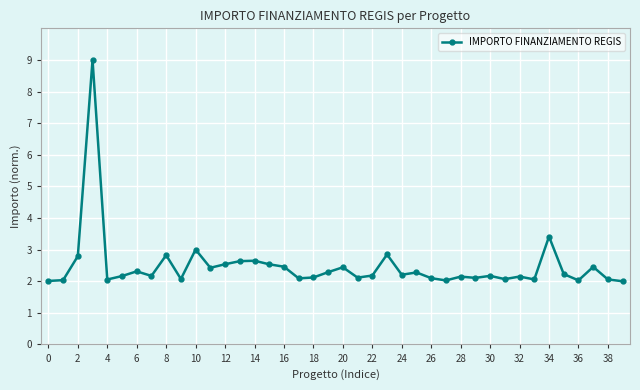

What is the value of the 33rd point from the left?

2.1